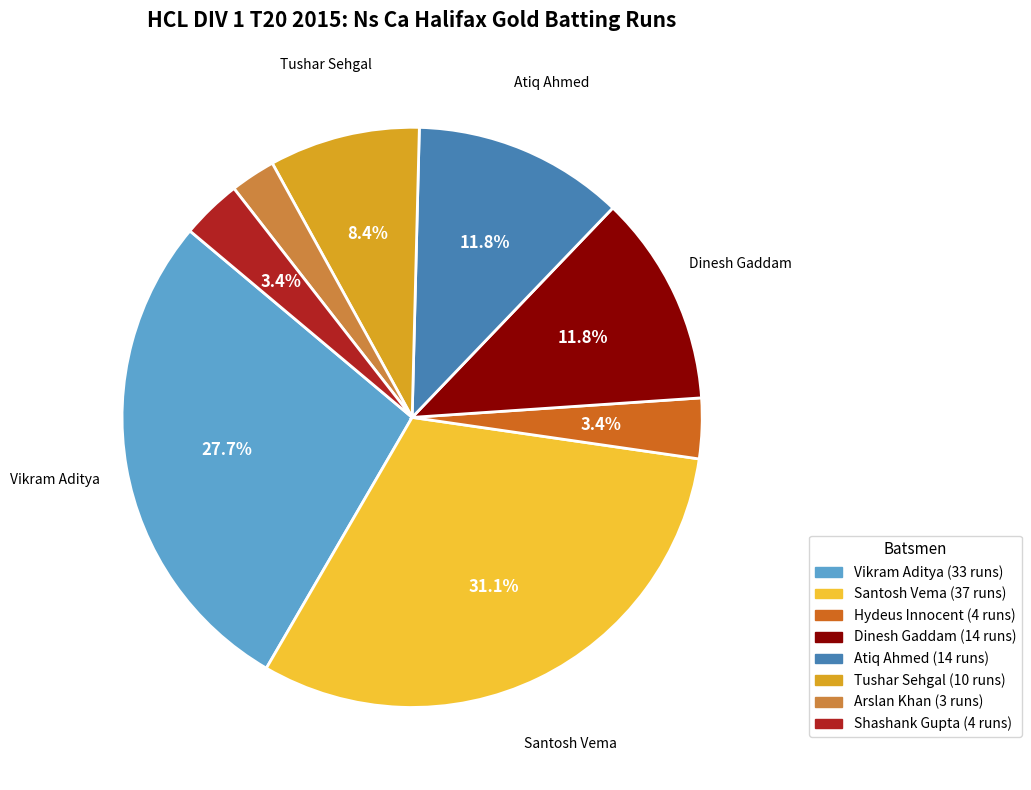

Is there any slice that represents more than half of the pie?

No